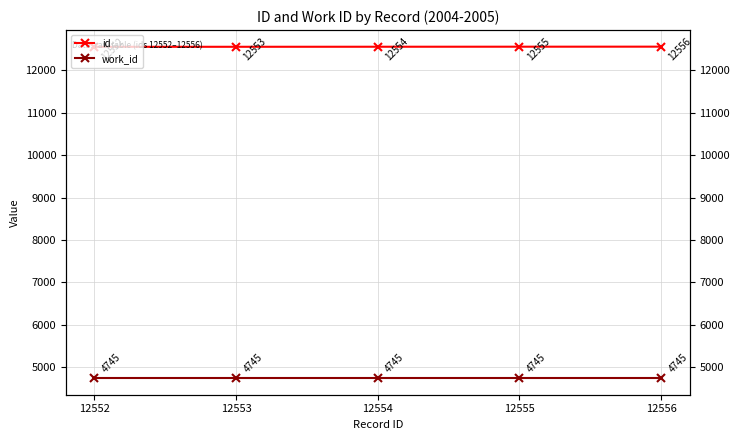

True or false: work_id has a value of 6694 at 12554.

False